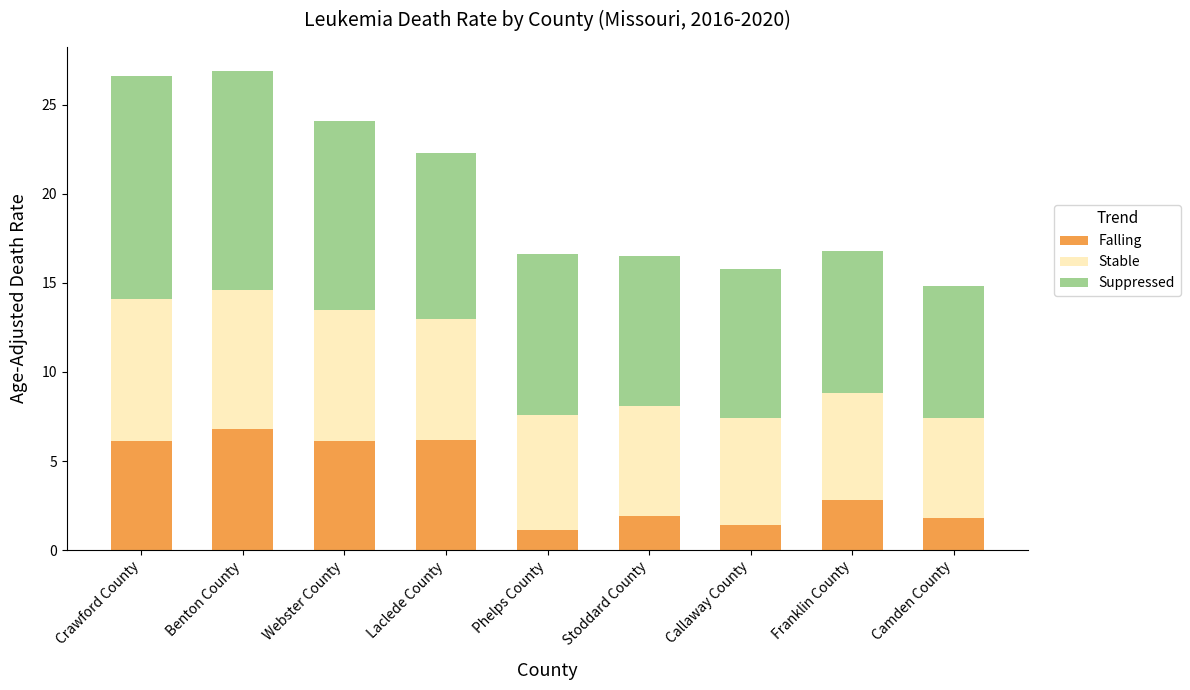

Does the chart contain any negative values?

No